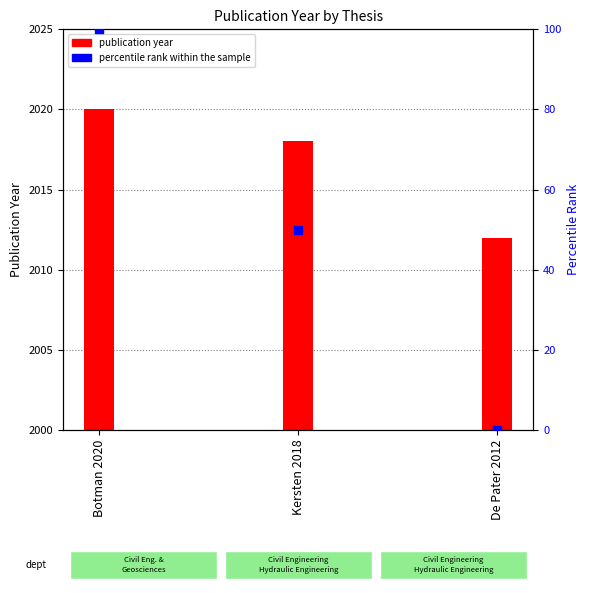

At how many categories does at least one series exceed 44?

2